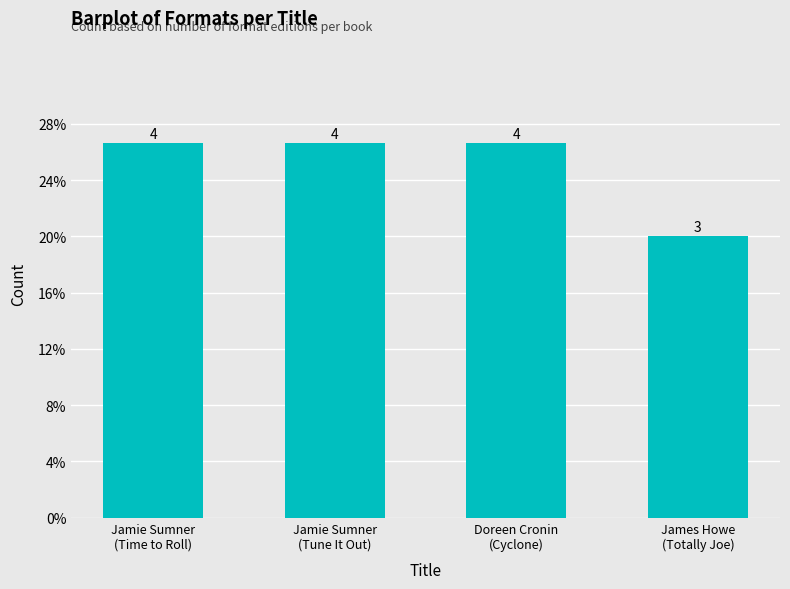

True or false: the data shows 26.7 at Jamie Sumner
(Time to Roll).

True